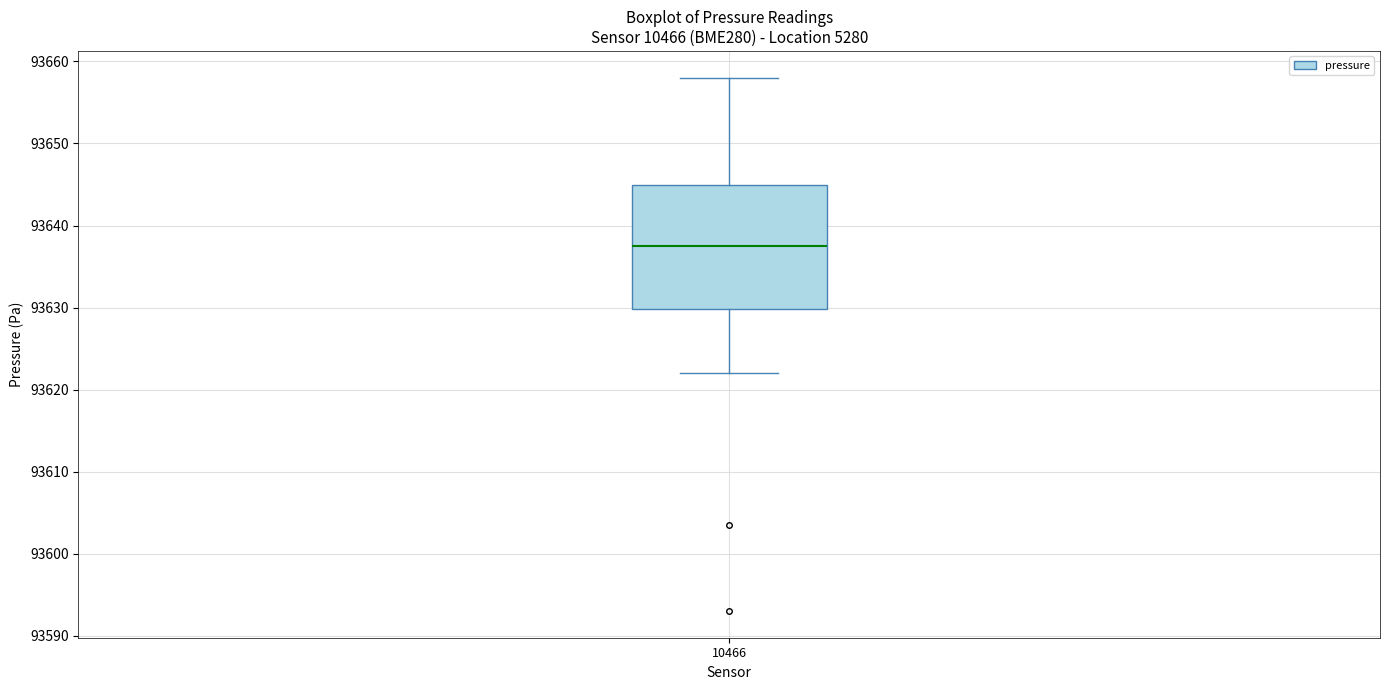

Where does the lower whisker of the box at x = 10466 end on the y-axis? The values are not printed on the chart, so give them approximately, as read against the axis.

93622